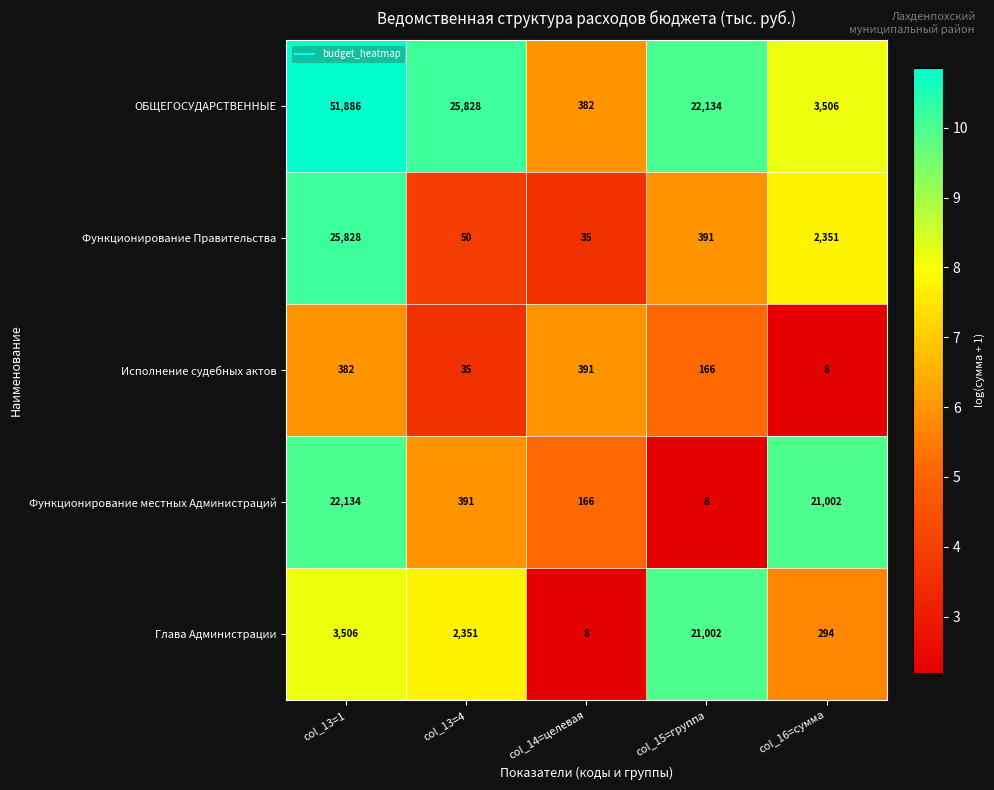

The Глава Администрации series shows 2291 at col_13=1. True or false?

False